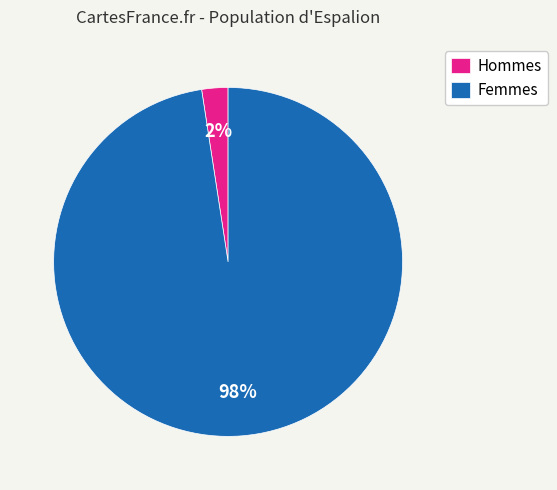

Is there any slice that represents more than half of the pie?

Yes